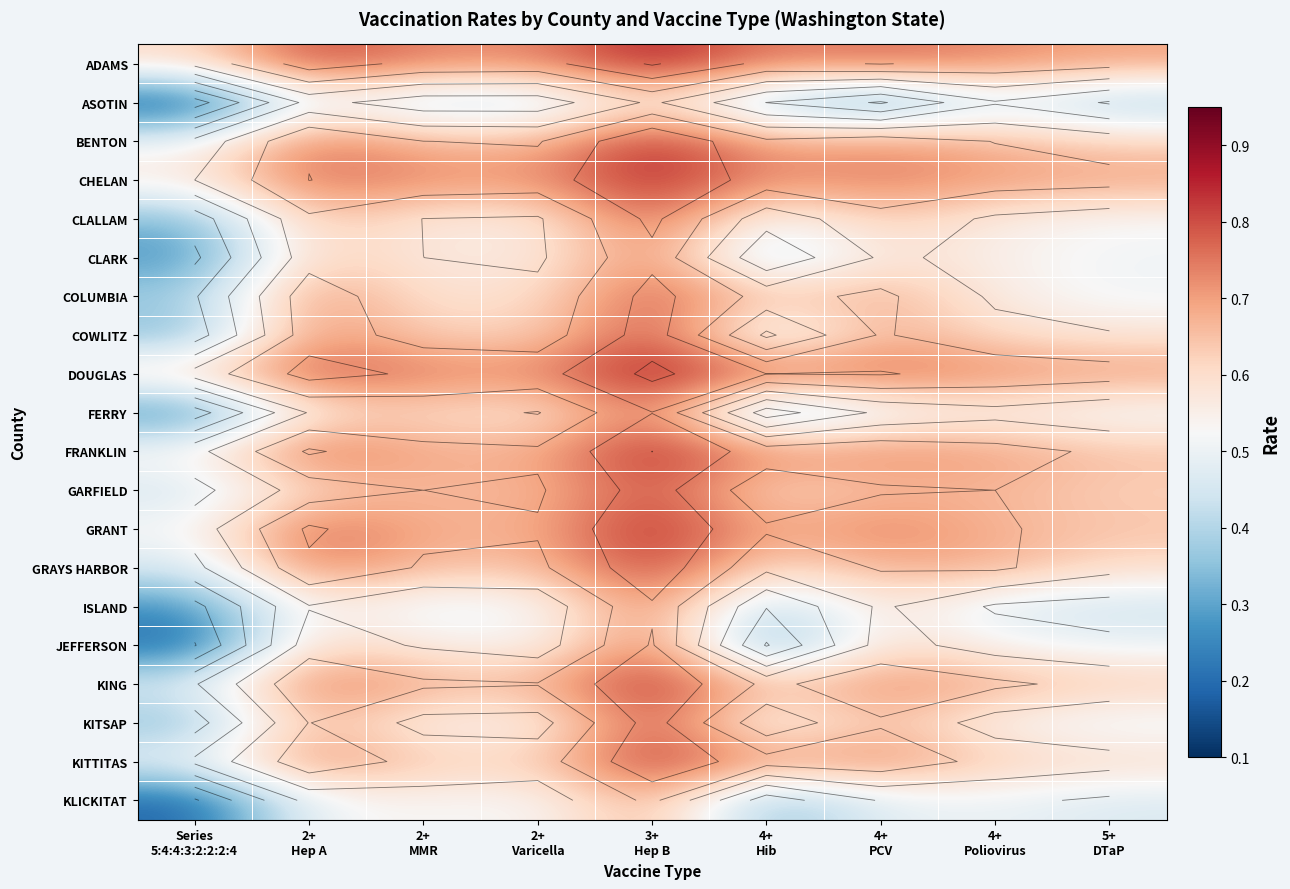

The value of GARFIELD at 2+ MMR is 0.7. True or false?

True